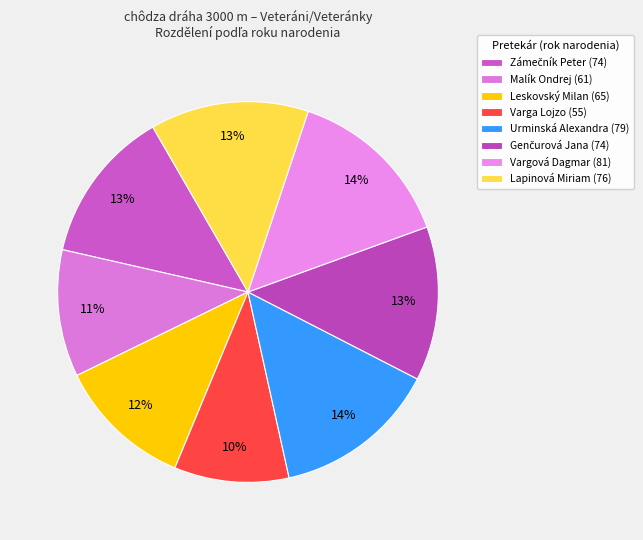

How many slices are in this pie chart?

8